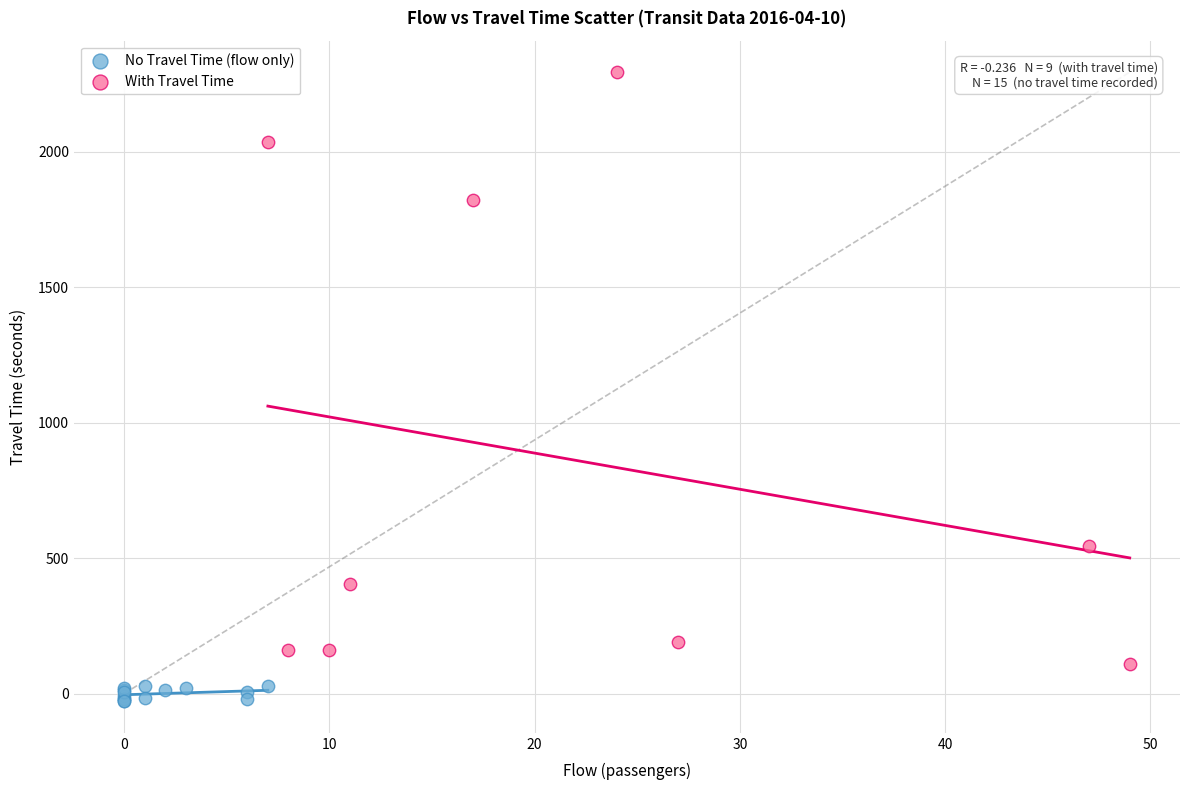

What are all the series names shown in the legend?

No Travel Time (flow only), With Travel Time